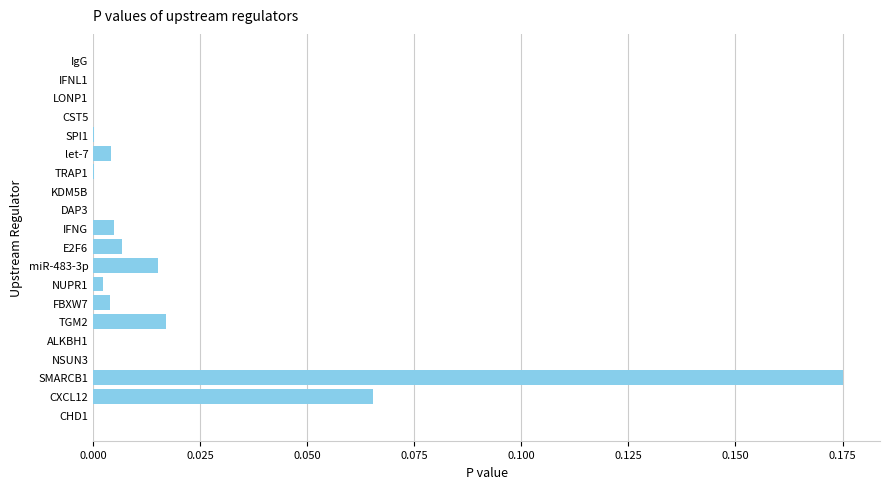

True or false: the data shows 0.0 at TGM2.

True